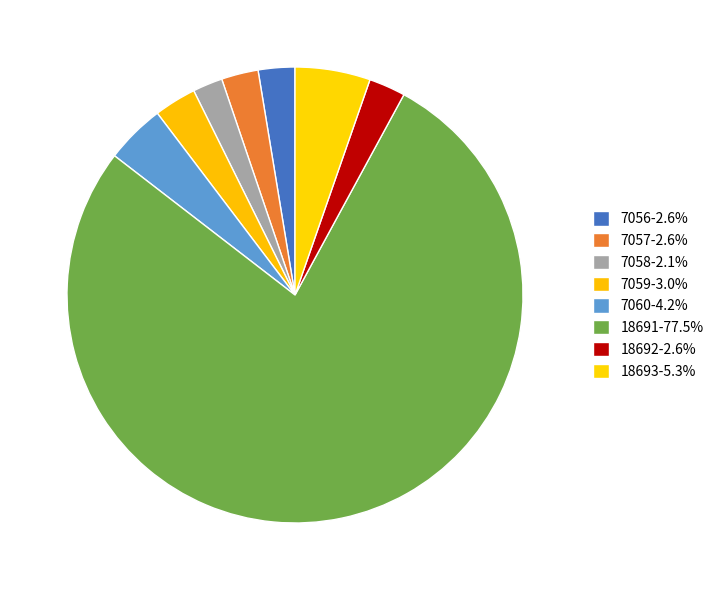

True or false: 18692 accounts for 3% of the total.

True